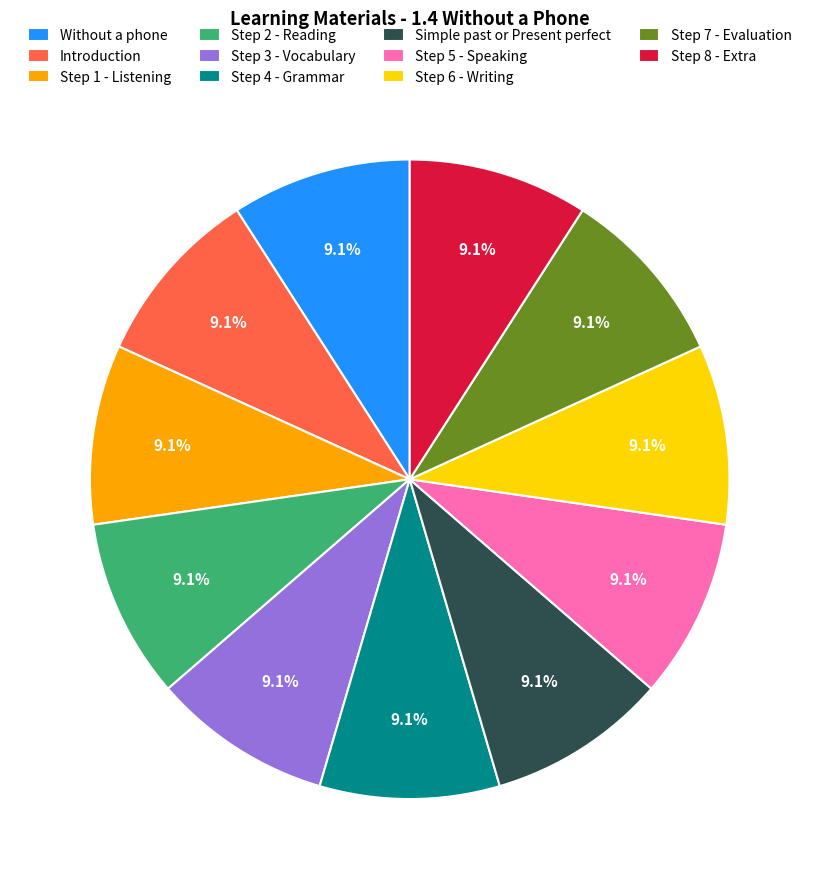

Is Step 7 - Evaluation the majority of the pie?

No